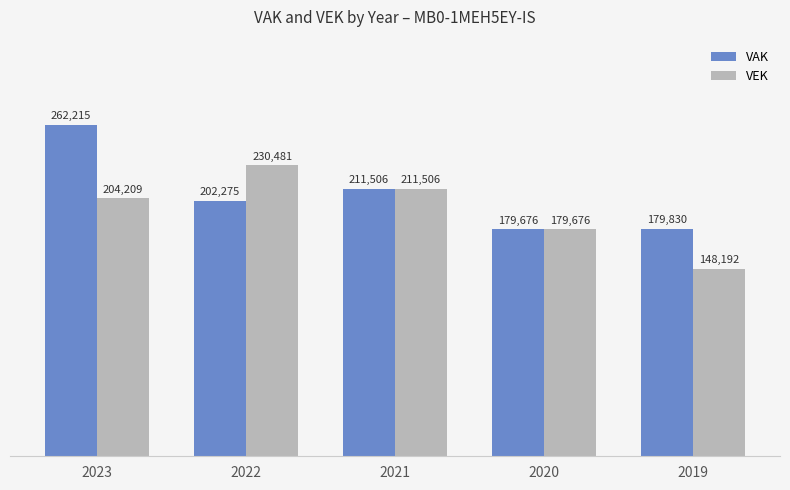

What is the approximate value of VEK at 2023, to the nearest 10?

204210